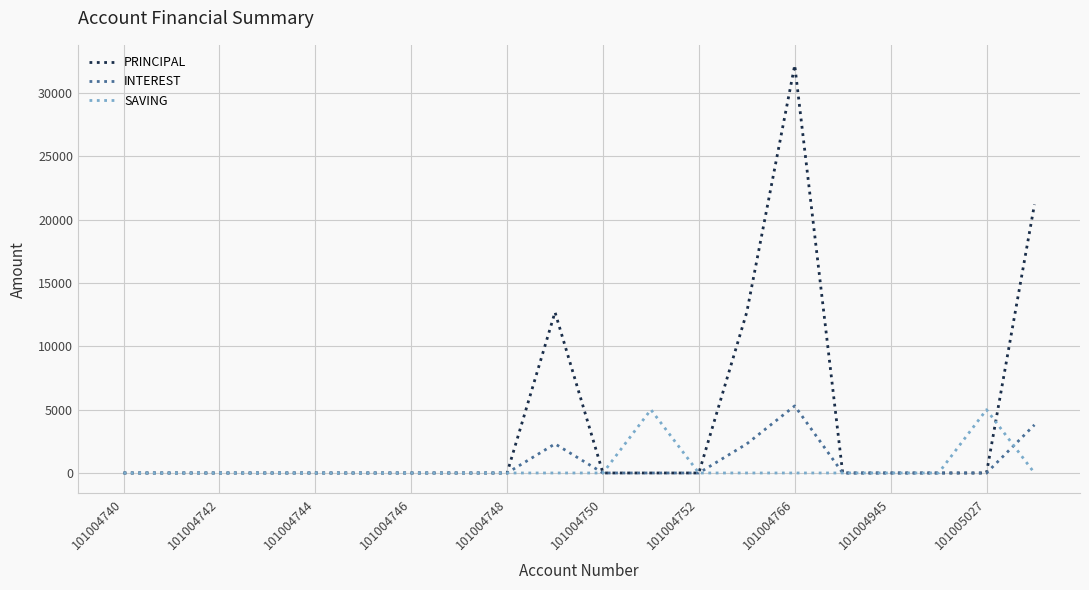

Which series has the largest range (max minus min)?

PRINCIPAL